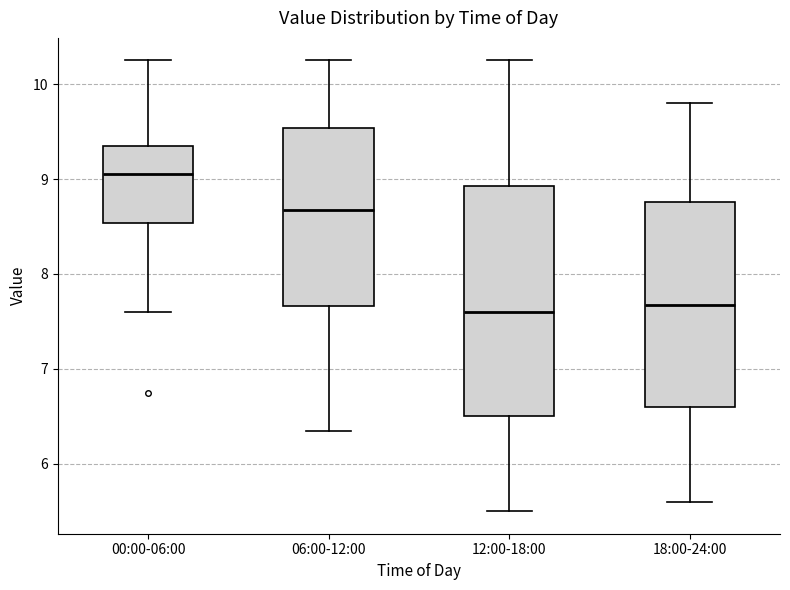

Reading left to right, transcribe this box plot: for each box, give where its median line is, the range the box spans, and where its two whiskers end, as read against the y-axis. The values are not printed on the chart, so give them approximately, as read against the axis.

00:00-06:00: median 9.1, box 8.5 to 9.4, whiskers 7.6 to 10.3
06:00-12:00: median 8.7, box 7.7 to 9.5, whiskers 6.4 to 10.3
12:00-18:00: median 7.6, box 6.5 to 8.9, whiskers 5.5 to 10.3
18:00-24:00: median 7.7, box 6.6 to 8.8, whiskers 5.6 to 9.8